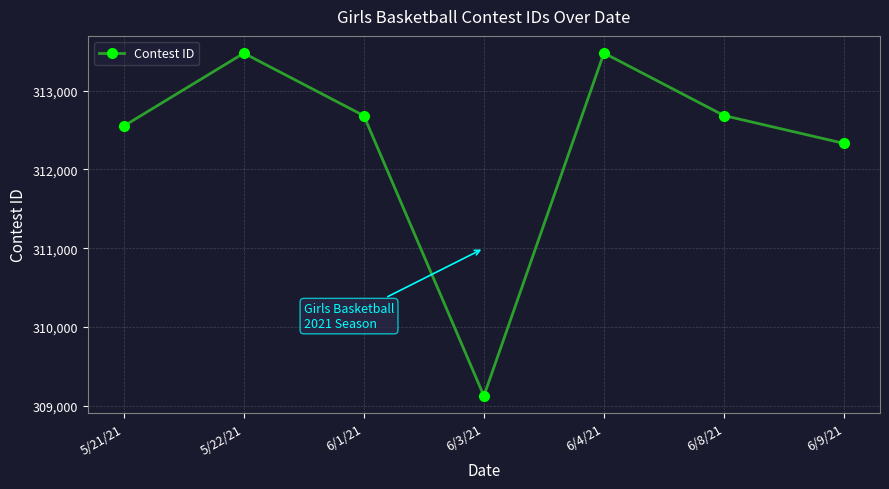

What is the label of the 5th point from the left?

6/4/21